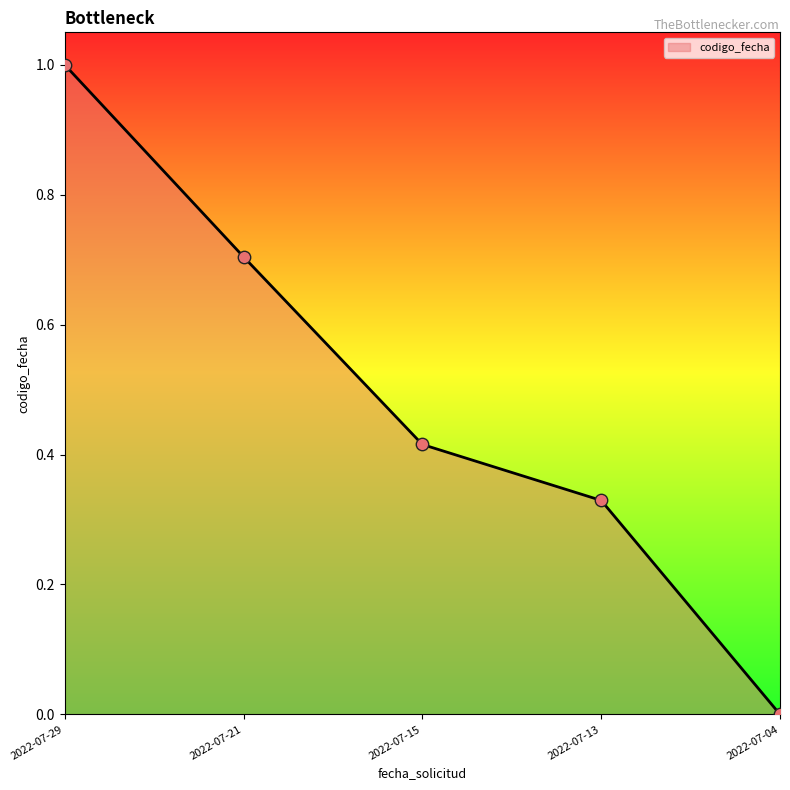

What is the change in value from 2022-07-29 to 2022-07-15?

-0.6